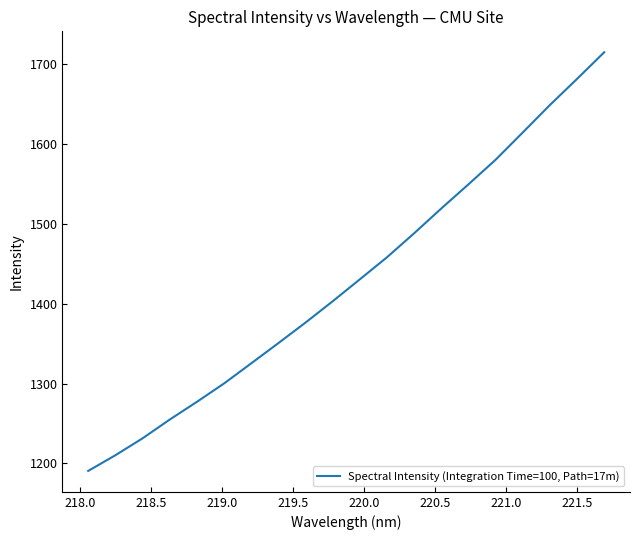

What is the difference between the maximum and minimum values?

524.4